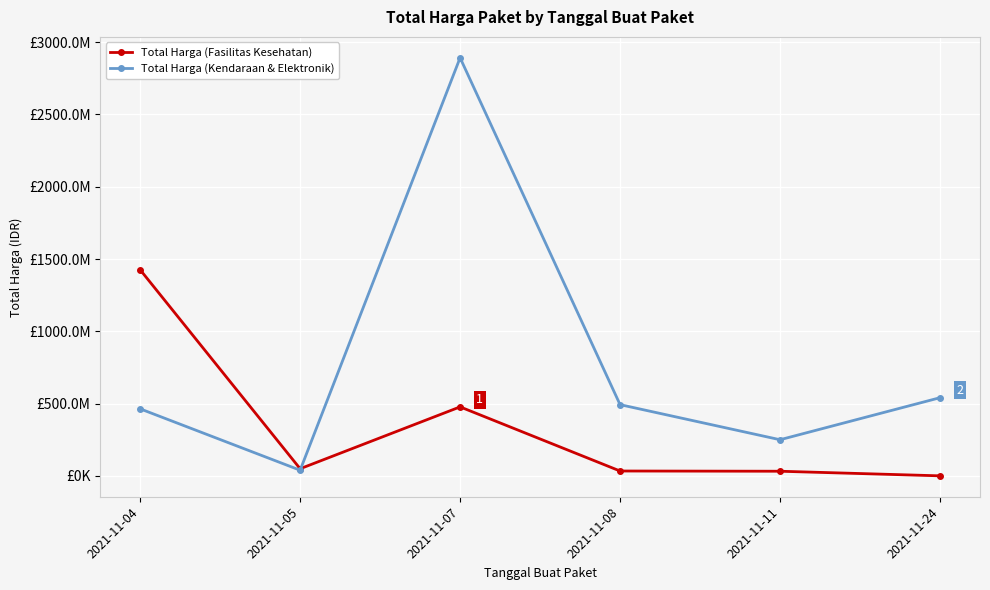

What is the difference between the Total Harga (Kendaraan & Elektronik) values at 2021-11-04 and 2021-11-05?

424562100